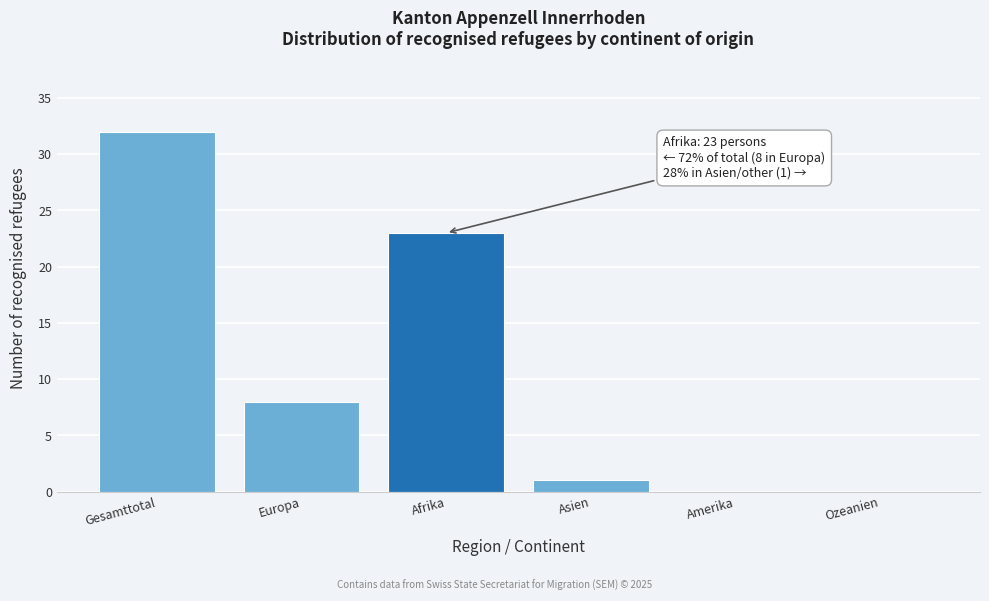

Reading left to right, what are all the values shown in this chart?

Gesamttotal=32	Europa=8	Afrika=23	Asien=1	Amerika=0	Ozeanien=0